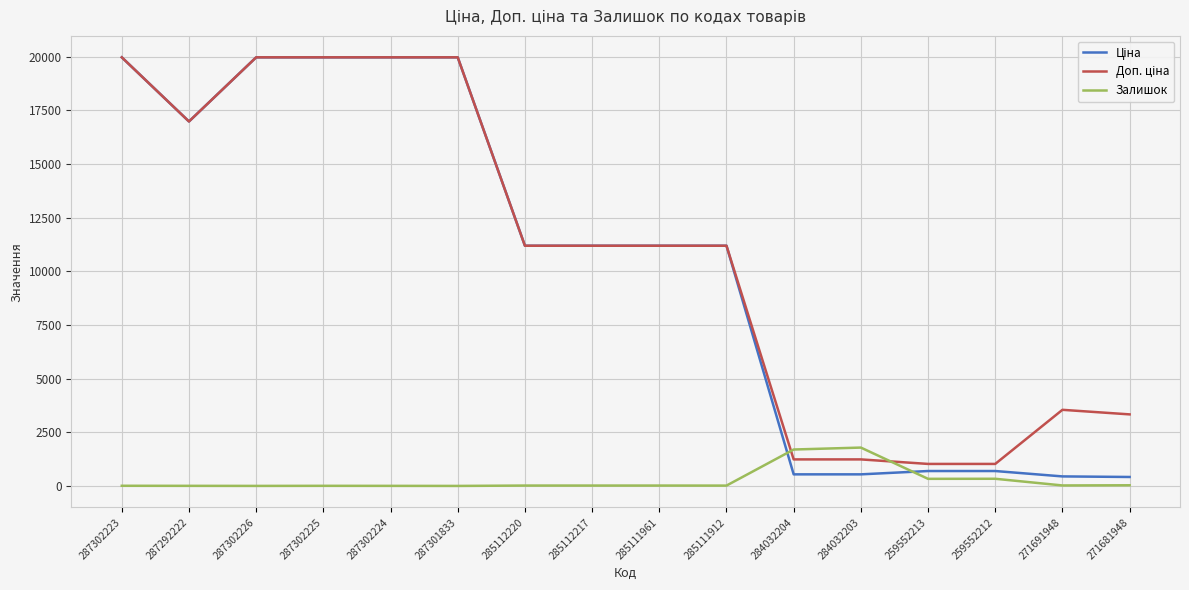

The value of Залишок at 284032204 is 1696.0. True or false?

True